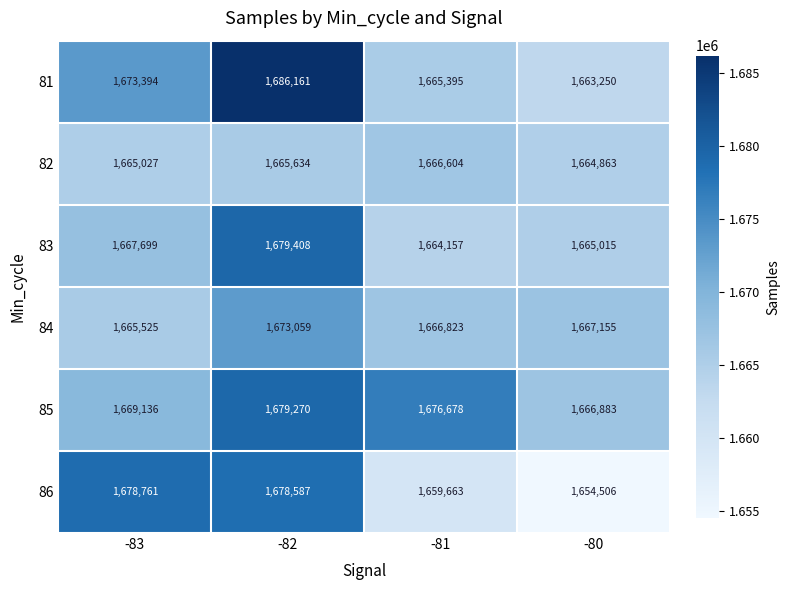

List the series in order of their peak value, lowest first.

82, 84, 86, 85, 83, 81